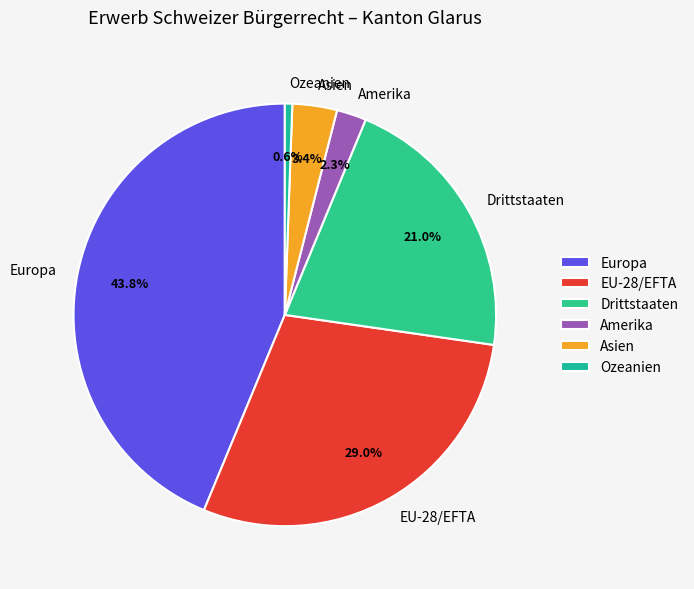

Combined, do Ozeanien and Europa account for over 50%?

No